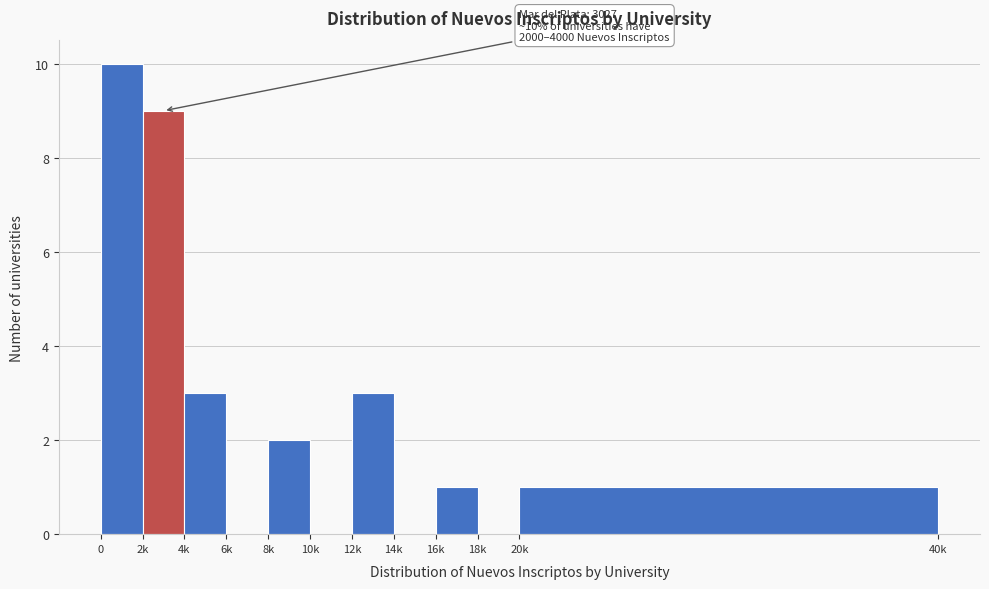

Reading left to right, list all the values displayed in this chart.

0=10	2k=9	4k=3	6k=0	8k=2	10k=0	12k=3	14k=0	16k=1	18k=0	20k=1